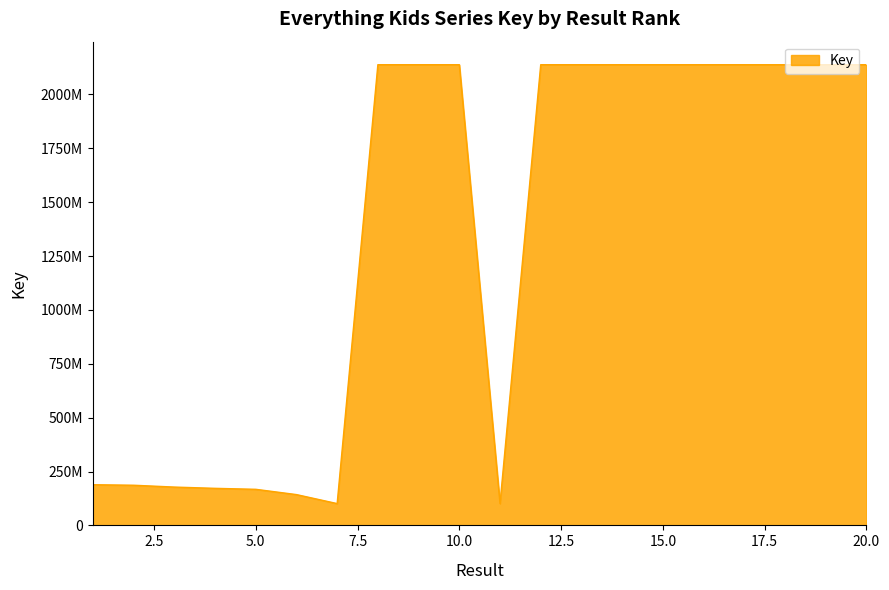

Reading right to left, extract all data points from this chart.

2137694600	2137694587	2137654488	2137654438	2137664607	2137656821	2137662269	2137678435	2137698675	101144550	2137708118	2137687562	2137714613	101175306	142946419	167446612	171959937	177841146	186359222	188786681